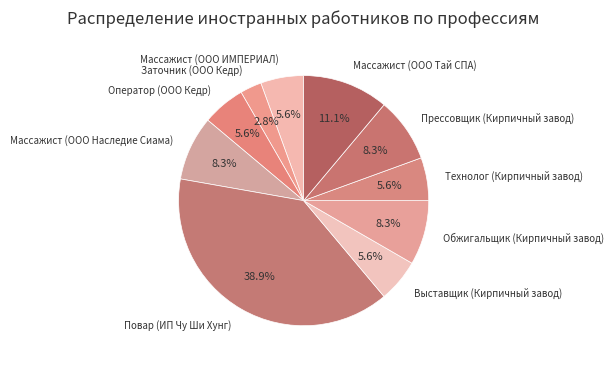

What percentage is the Заточник (ООО Кедр) slice, to the nearest percent?

3%